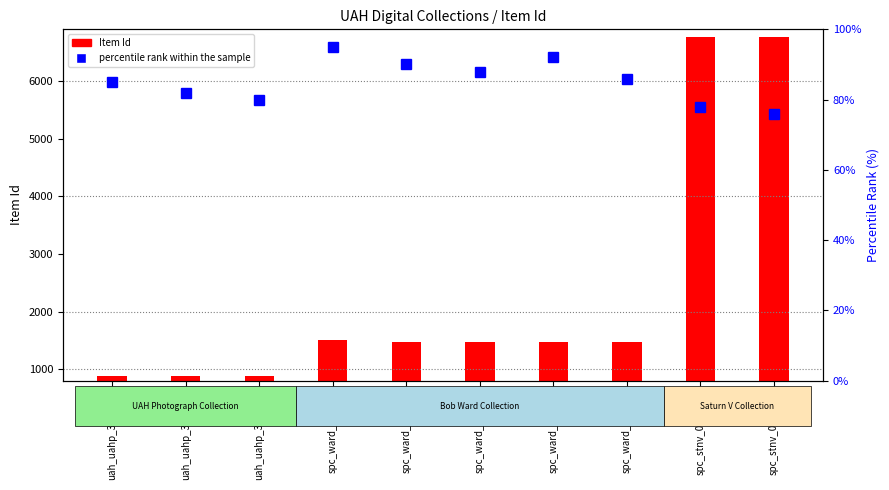

What is the sum of the percentile rank within the sample values at spc_stnv_000191S and uah_uahp_326_327?

161